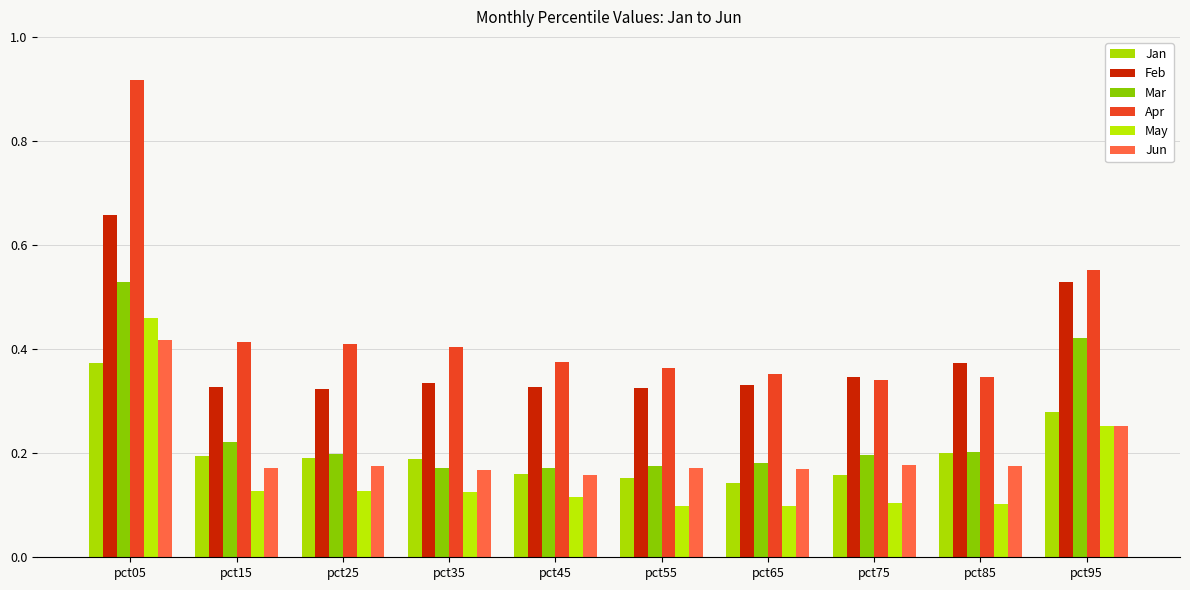

How many Jun values are between 0 and 1?

10